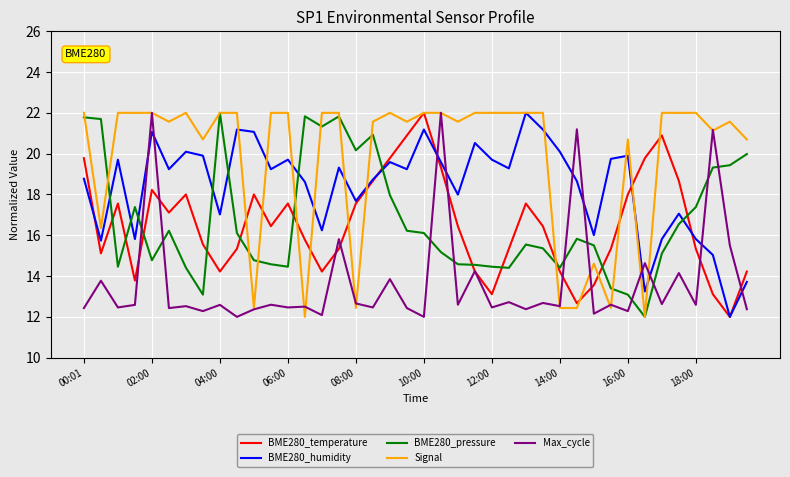

How many intersections are there between BME280_pressure and BME280_temperature?

12